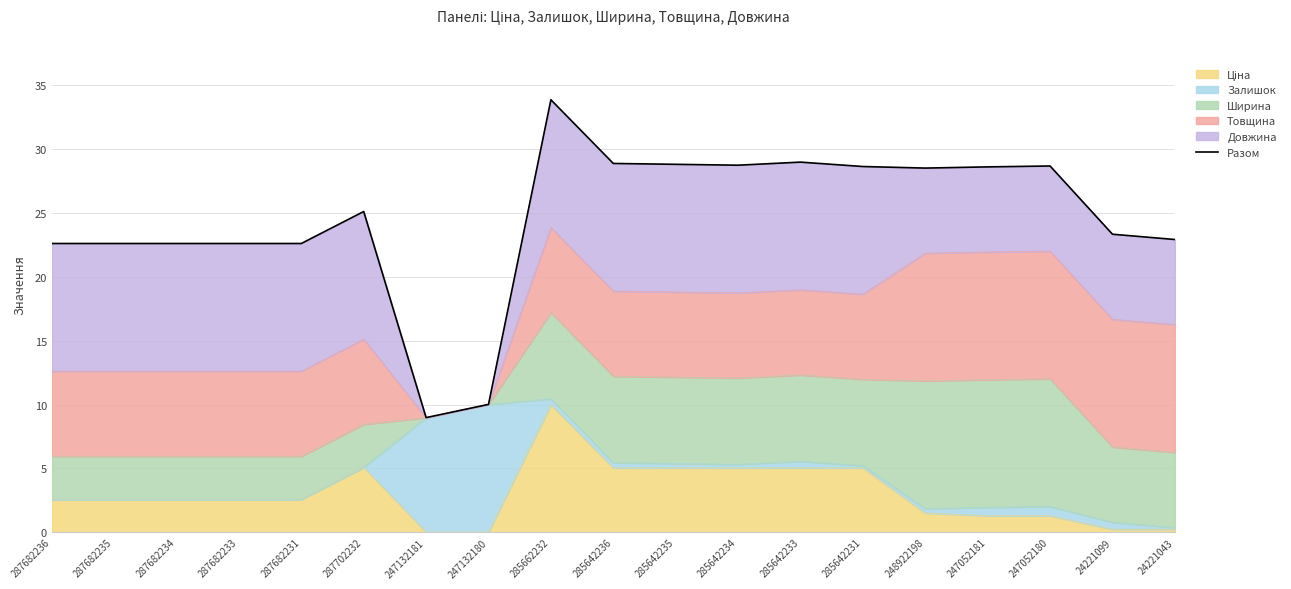

What is the difference between the second highest and minimum values?

20.0